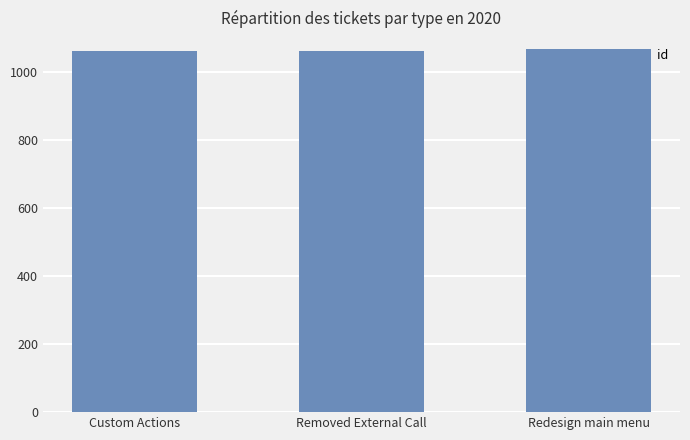

What is the value of the 3rd bar from the left?

1067